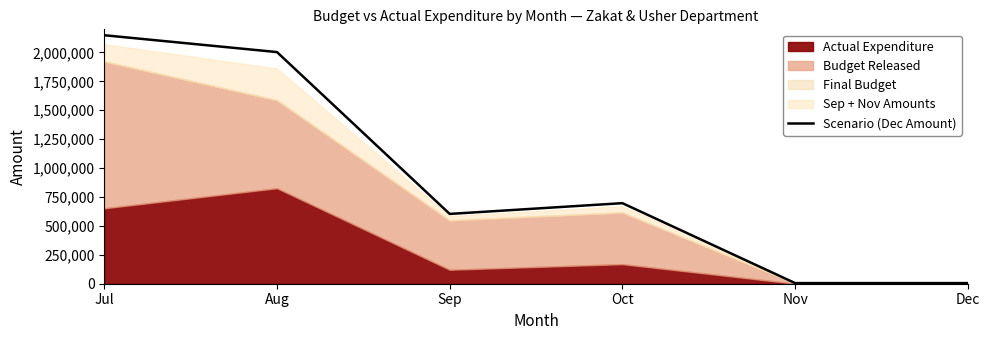

Which category has the highest value in the Scenario (Dec Amount) series?

Jul